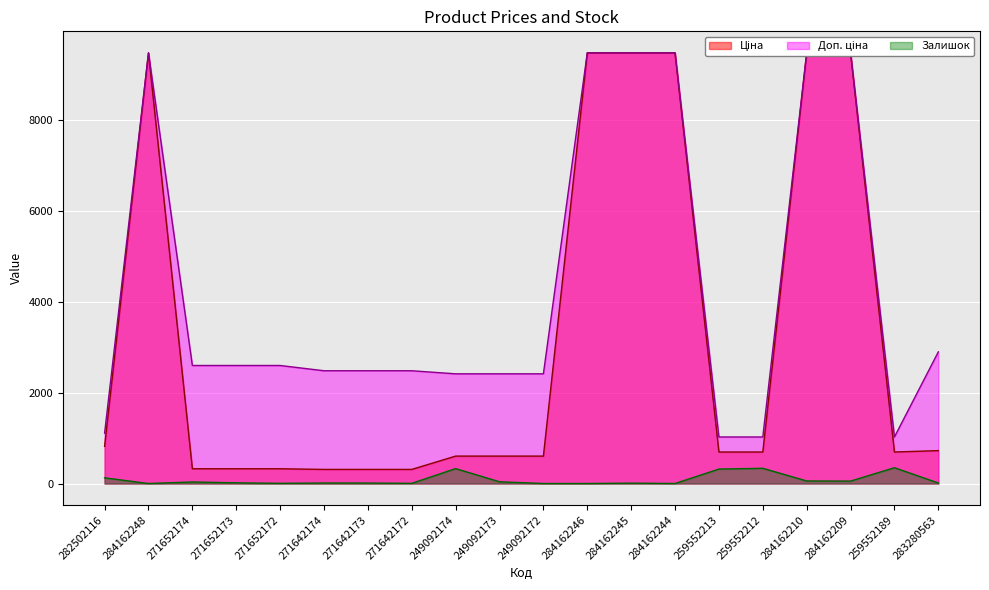

Where does the Доп. ціна series first go above 2598?

284162248